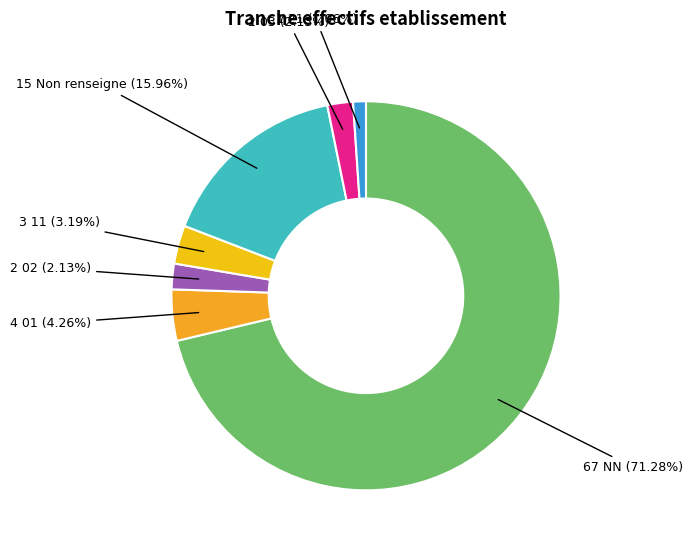

How many segments does this pie chart have?

7